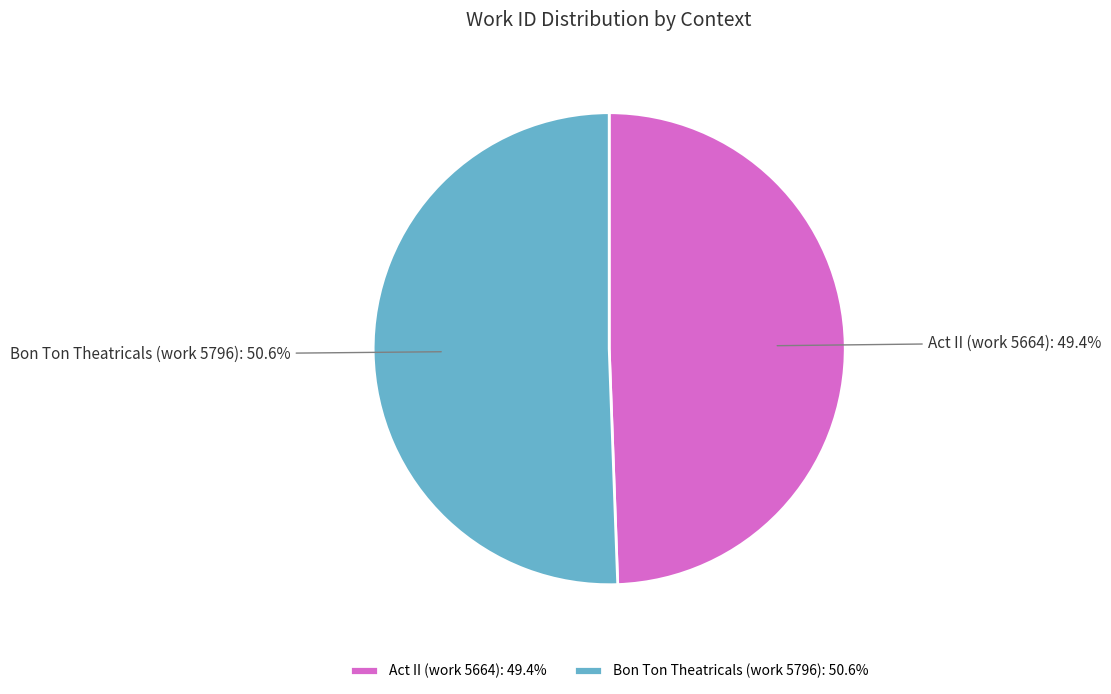

Count the number of slices in the pie.

2